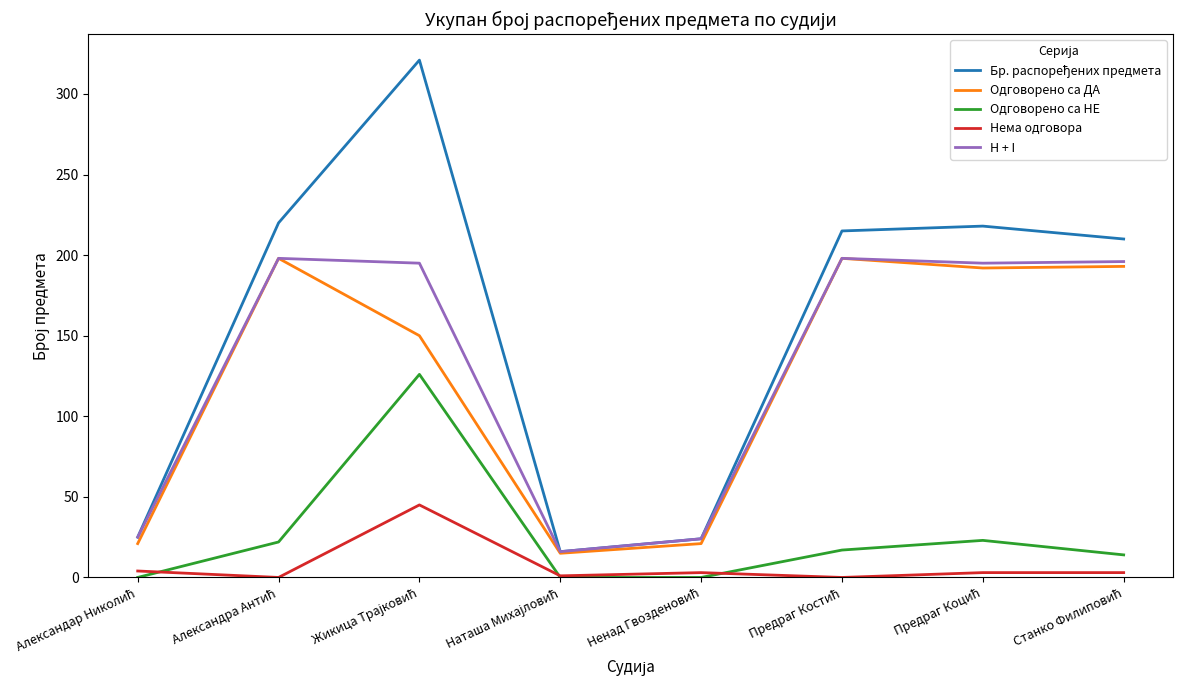

What is the highest value of the Одговорено са ДА series?

198